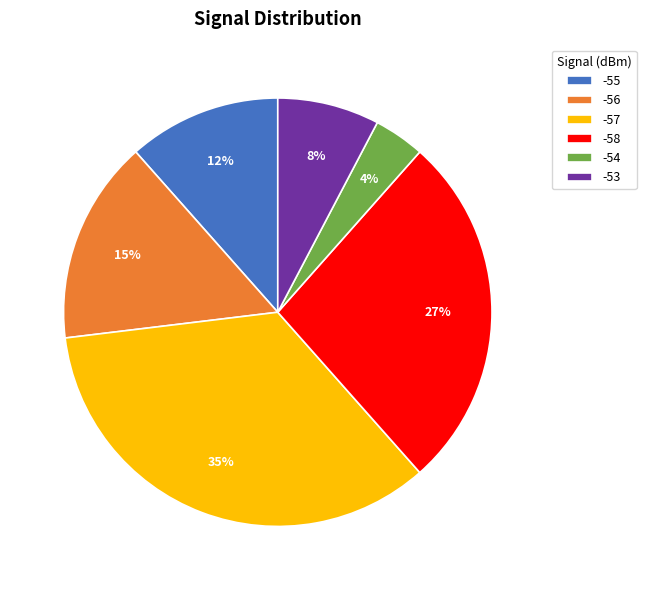

True or false: -57 accounts for 25% of the total.

False